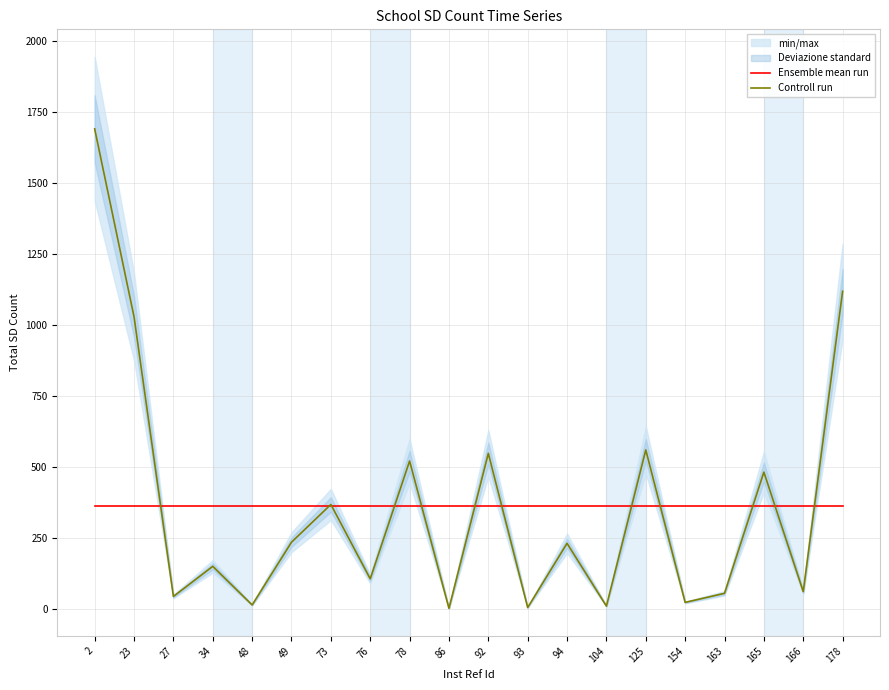

At how many categories does at least one series exceed 244?

20